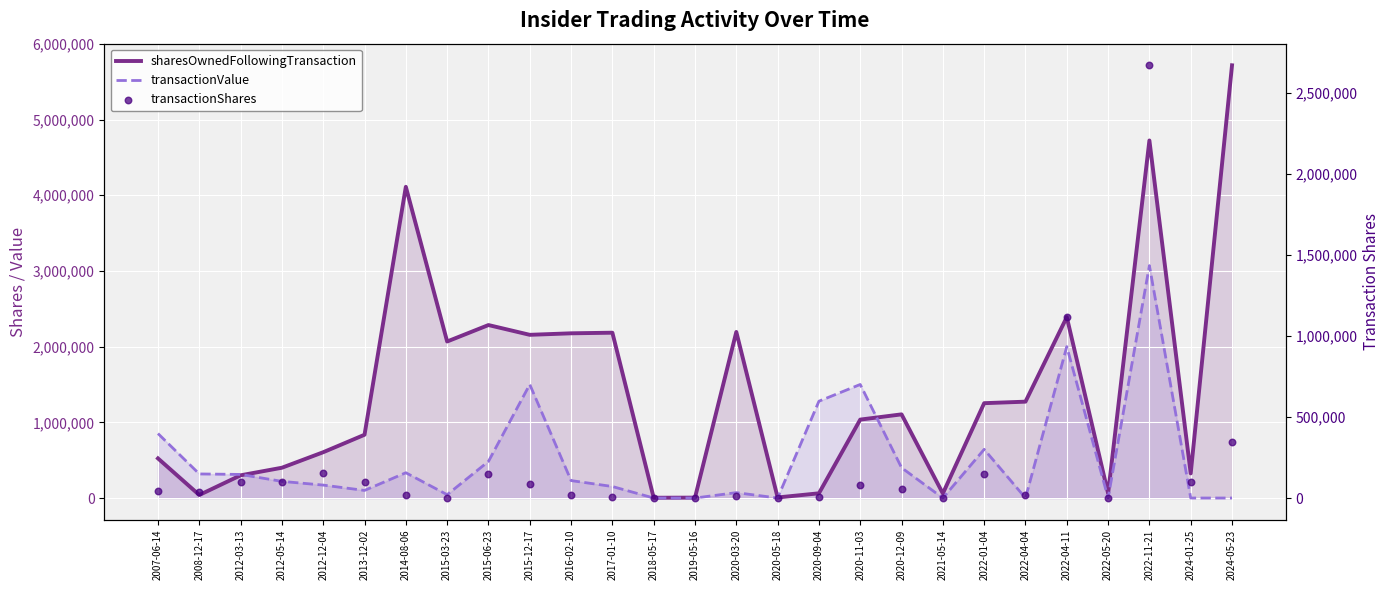

At which category is the sum across all series the highest?

2022-11-21